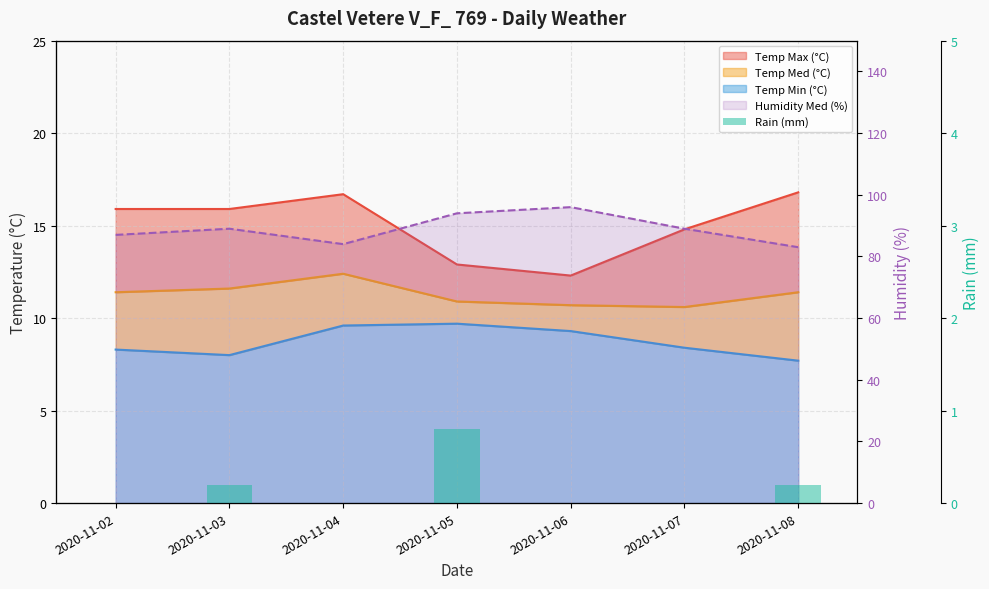

What is the value of the 4th bar from the left?

0.8